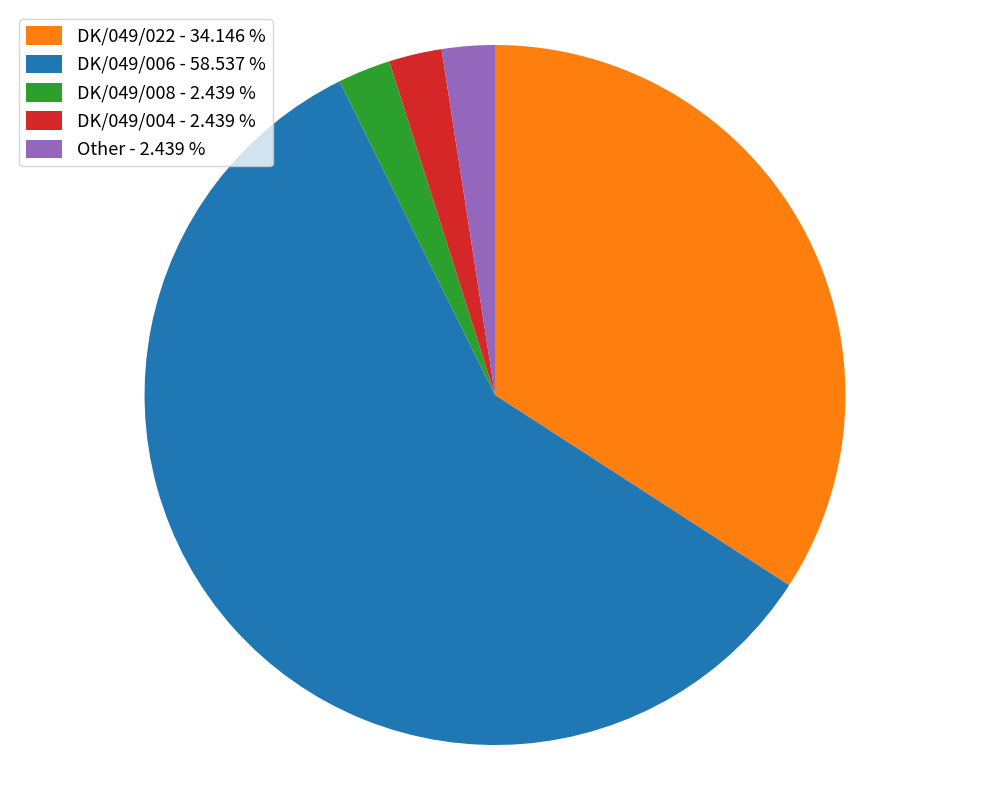

Which category has the biggest portion of the pie?

DK/049/006